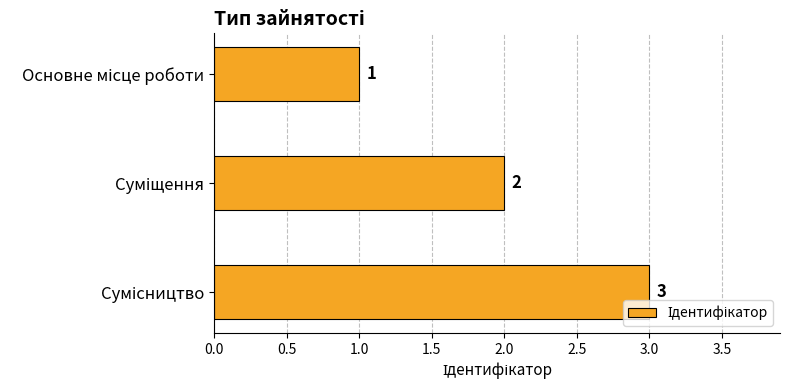

What is the value of the 3rd bar from the top?

3